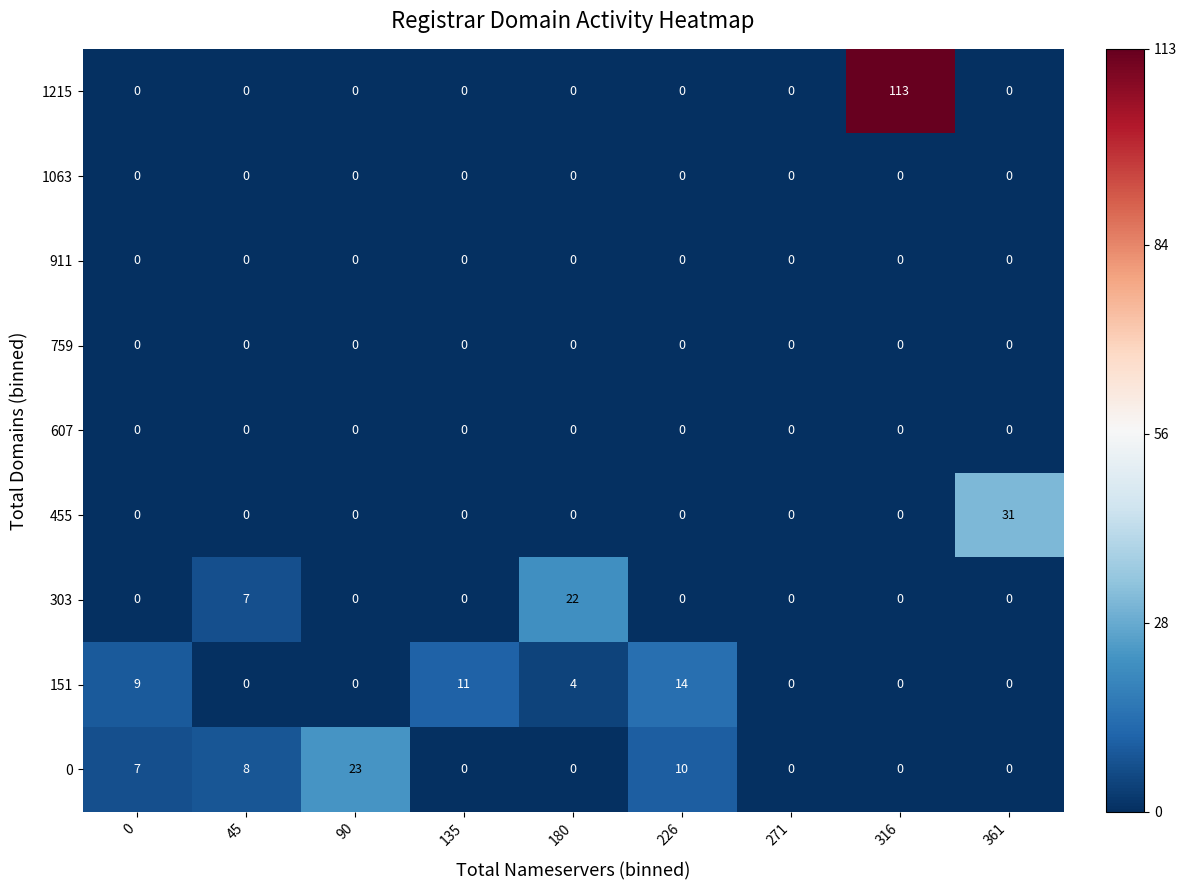

What is the sum of the 0 values at 45 and 316?

8